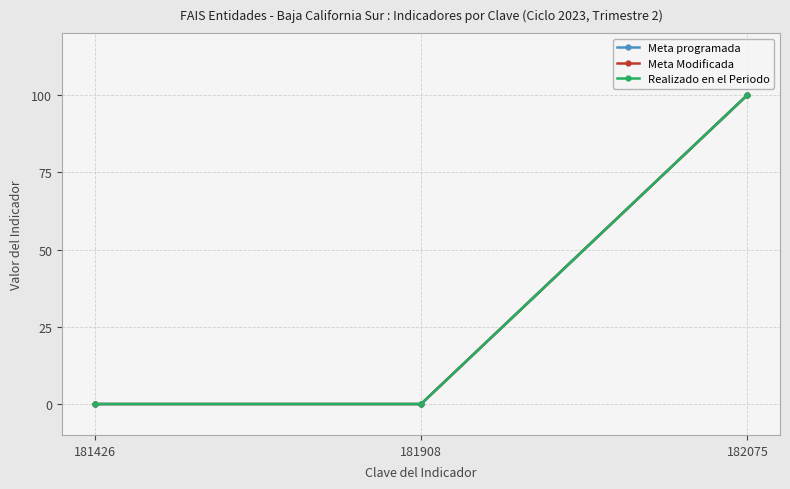

Is this an area chart (filled region under the line)?

No